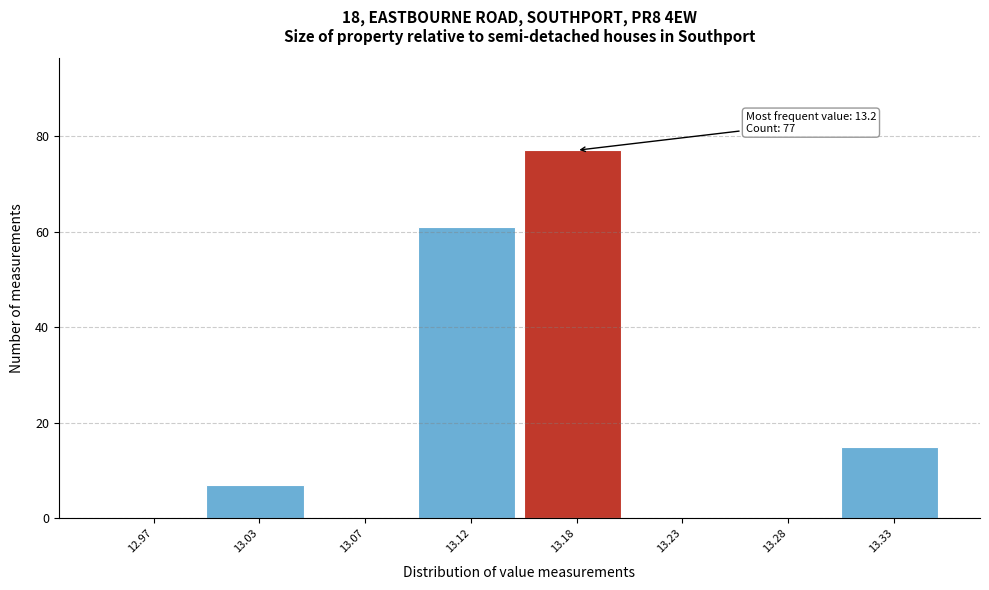

Reading right to left, extract all data points from this chart.

13.33=15	13.28=0	13.23=0	13.18=77	13.12=61	13.07=0	13.03=7	12.97=0